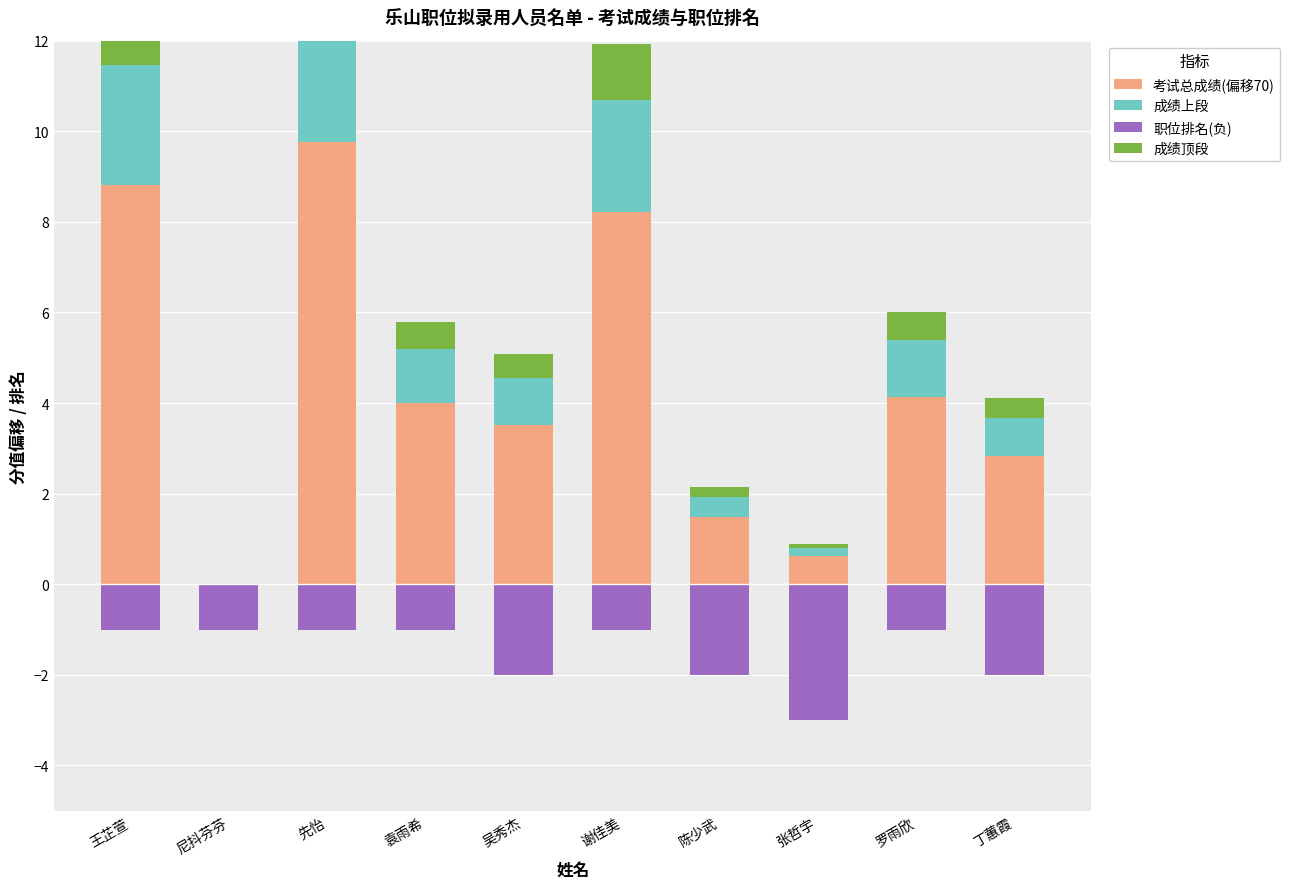

At which label does 成绩上段 first exceed 1?

王芷萱